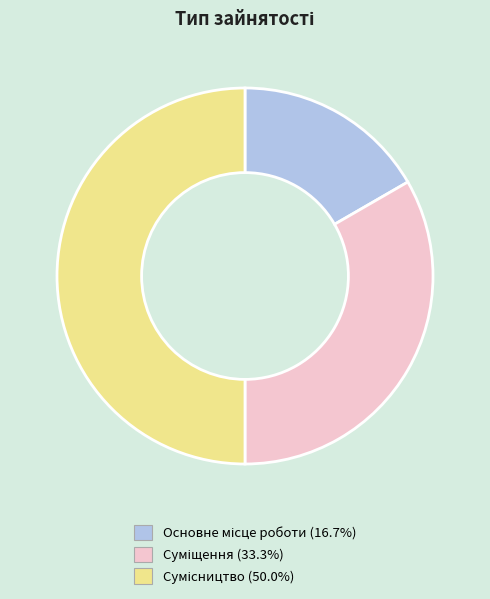

How many segments does this pie chart have?

3